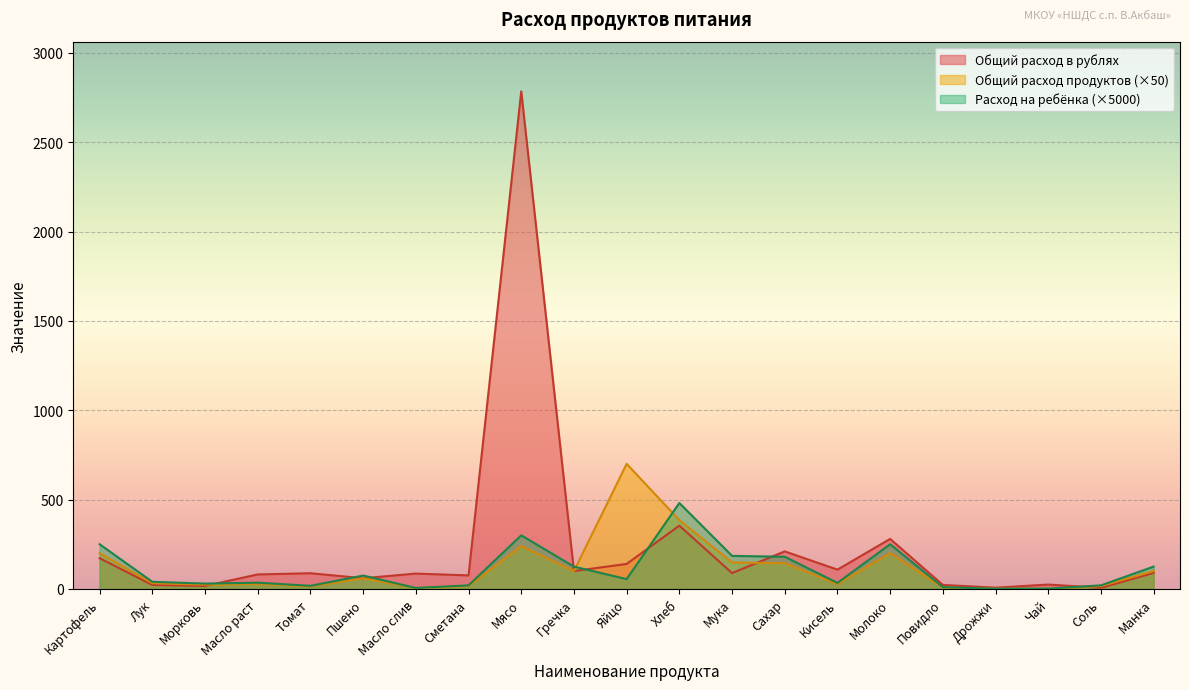

In Общий расход продуктов, how many points are higher than both neighbors (excluding endpoints)?

5